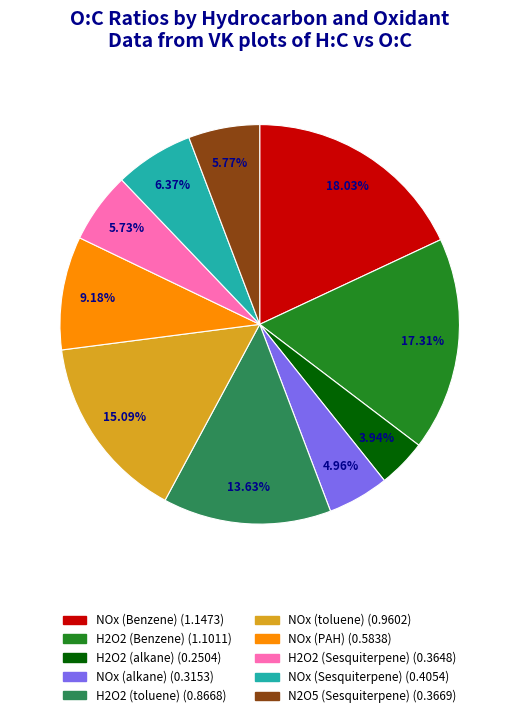

Which has a higher value, H2O2 (Sesquiterpene) or NOx (PAH)?

NOx (PAH)